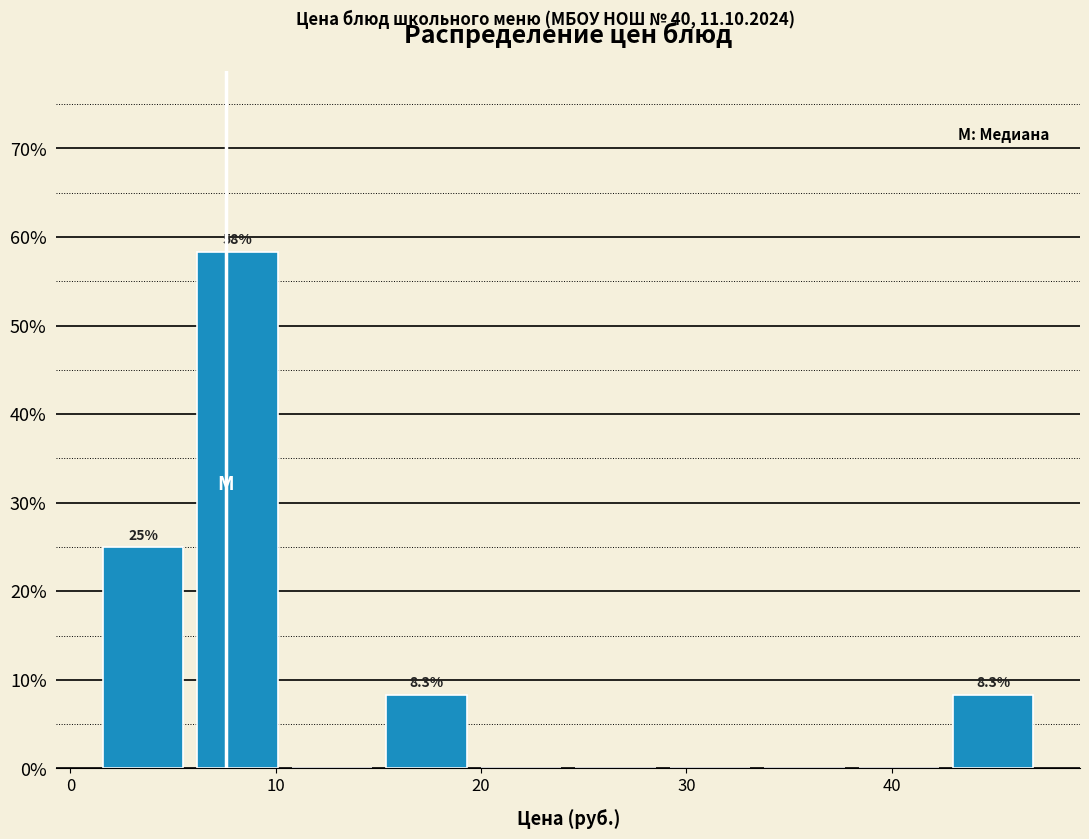

Over which range of the x-axis is the bar tallest?

6 to 10